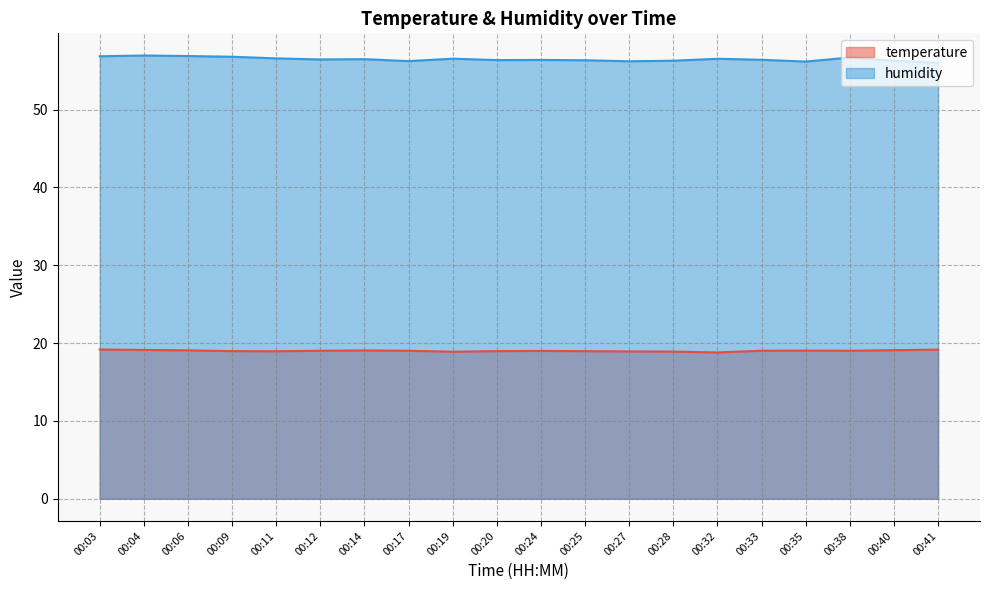

What is the difference between the maximum and minimum values in the humidity series?

0.9